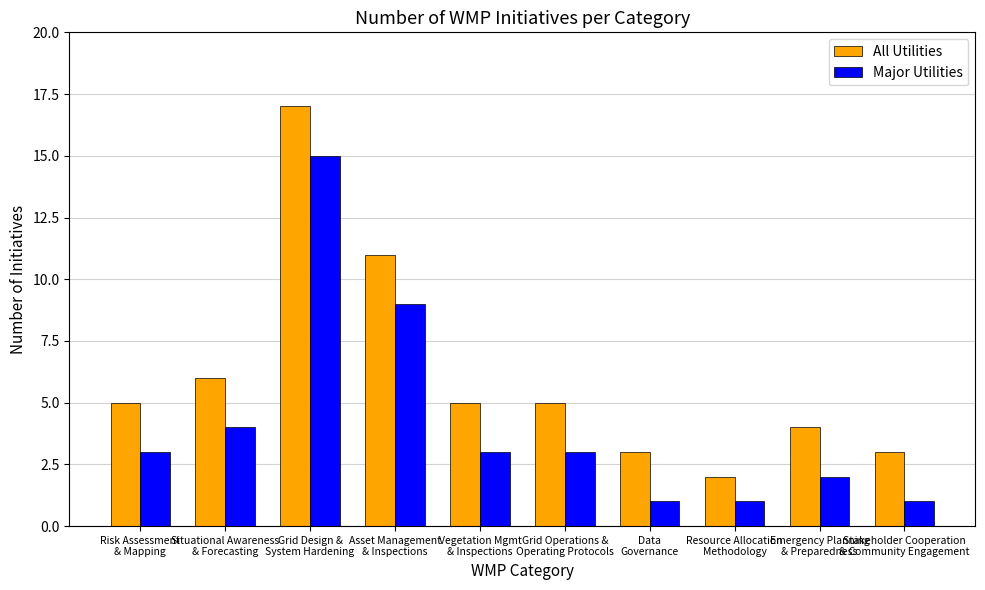

The value of Major Utilities at Asset Management
& Inspections is 9. True or false?

True